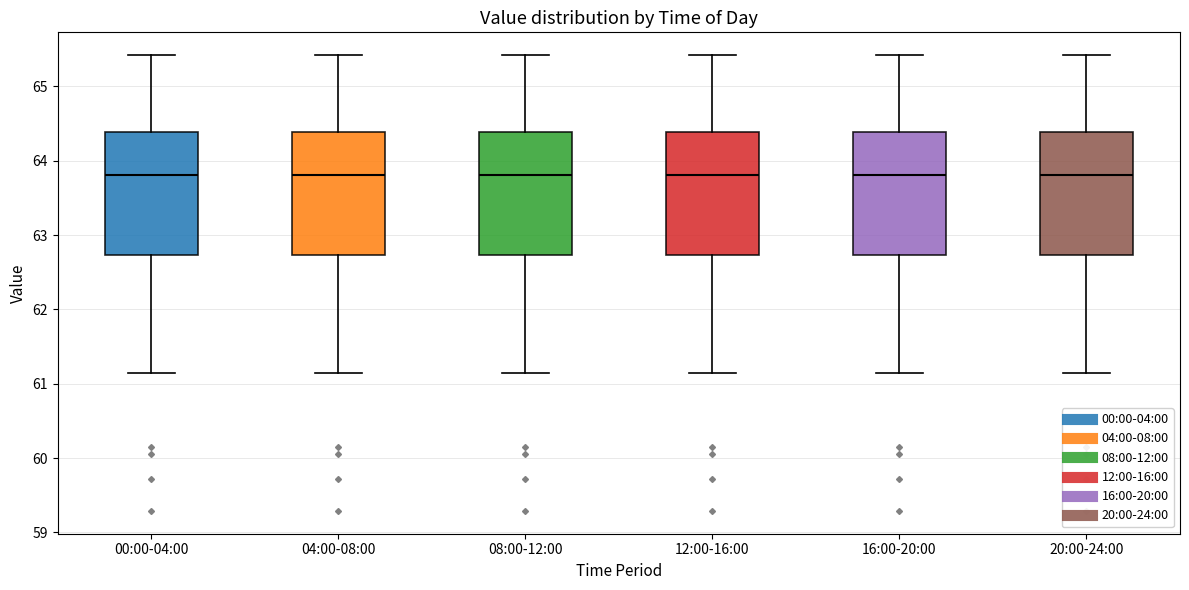

Where is the lower edge of the box for 12:00-16:00 on the y-axis? The values are not printed on the chart, so give them approximately, as read against the axis.

62.7